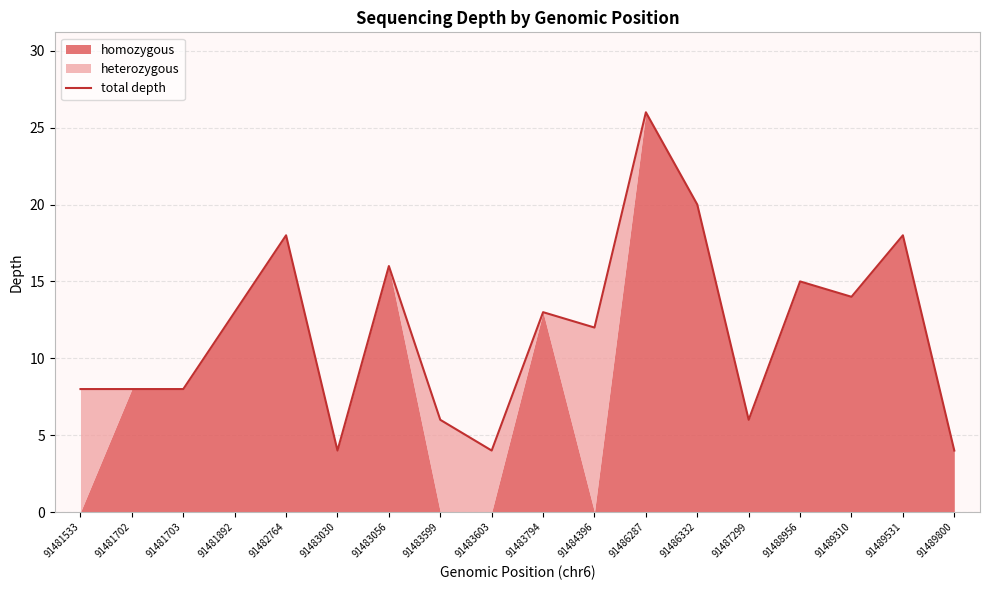

Does the chart have visible grid lines?

Yes